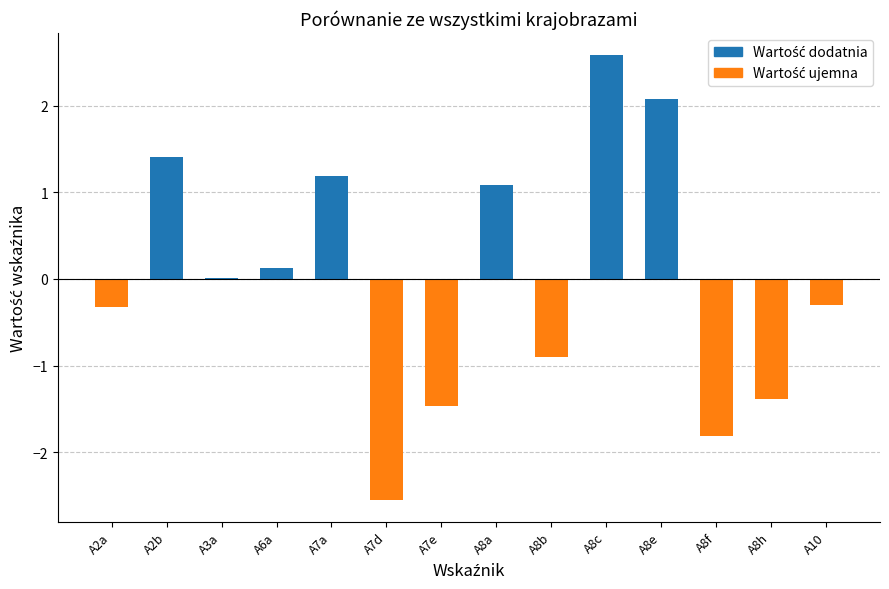

How many data points does each series have?

14